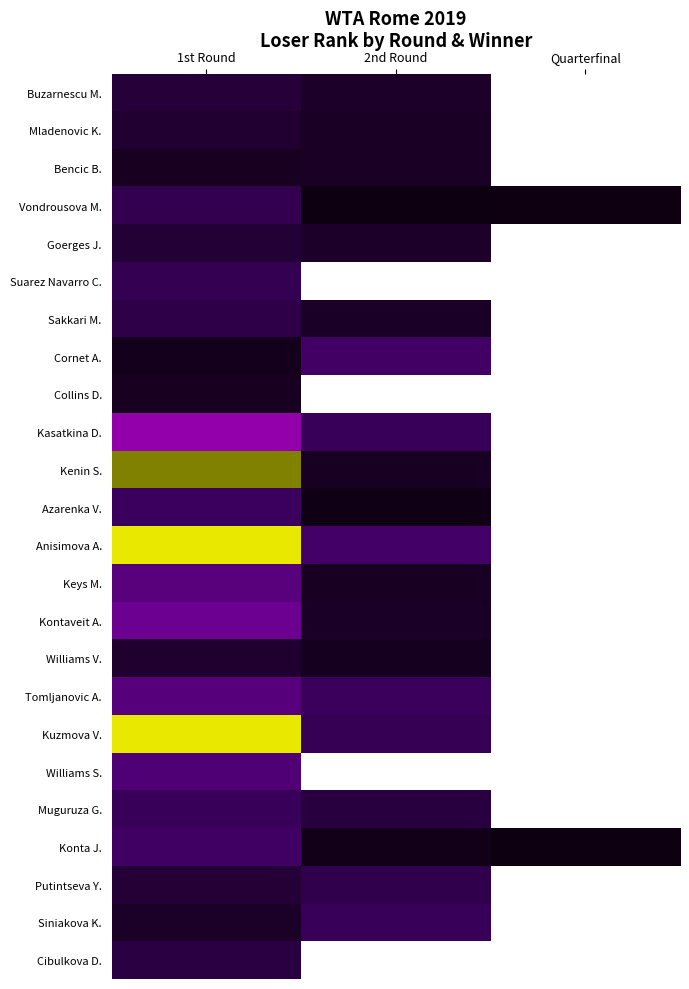

Reading right to left, transcribe all the data shown in this chart.

Cibulkova D.: Quarterfinal=-1	2nd Round=-1	1st Round=32
Siniakova K.: Quarterfinal=-1	2nd Round=45	1st Round=17
Putintseva Y.: Quarterfinal=-1	2nd Round=38	1st Round=26
Konta J.: Quarterfinal=2	2nd Round=8	1st Round=52
Muguruza G.: Quarterfinal=-1	2nd Round=30	1st Round=46
Williams S.: Quarterfinal=-1	2nd Round=-1	1st Round=64
Kuzmova V.: Quarterfinal=-1	2nd Round=43	1st Round=284
Tomljanovic A.: Quarterfinal=-1	2nd Round=47	1st Round=70
Williams V.: Quarterfinal=-1	2nd Round=11	1st Round=20
Kontaveit A.: Quarterfinal=-1	2nd Round=16	1st Round=85
Keys M.: Quarterfinal=-1	2nd Round=14	1st Round=71
Anisimova A.: Quarterfinal=-1	2nd Round=54	1st Round=779
Azarenka V.: Quarterfinal=-1	2nd Round=6	1st Round=48
Kenin S.: Quarterfinal=-1	2nd Round=14	1st Round=210
Kasatkina D.: Quarterfinal=-1	2nd Round=45	1st Round=113
Collins D.: Quarterfinal=-1	2nd Round=-1	1st Round=12
Cornet A.: Quarterfinal=-1	2nd Round=53	1st Round=10
Sakkari M.: Quarterfinal=-1	2nd Round=16	1st Round=36
Suarez Navarro C.: Quarterfinal=-1	2nd Round=-1	1st Round=41
Goerges J.: Quarterfinal=-1	2nd Round=18	1st Round=25
Vondrousova M.: Quarterfinal=4	2nd Round=2	1st Round=40
Bencic B.: Quarterfinal=-1	2nd Round=15	1st Round=13
Mladenovic K.: Quarterfinal=-1	2nd Round=15	1st Round=22
Buzarnescu M.: Quarterfinal=-1	2nd Round=18	1st Round=27